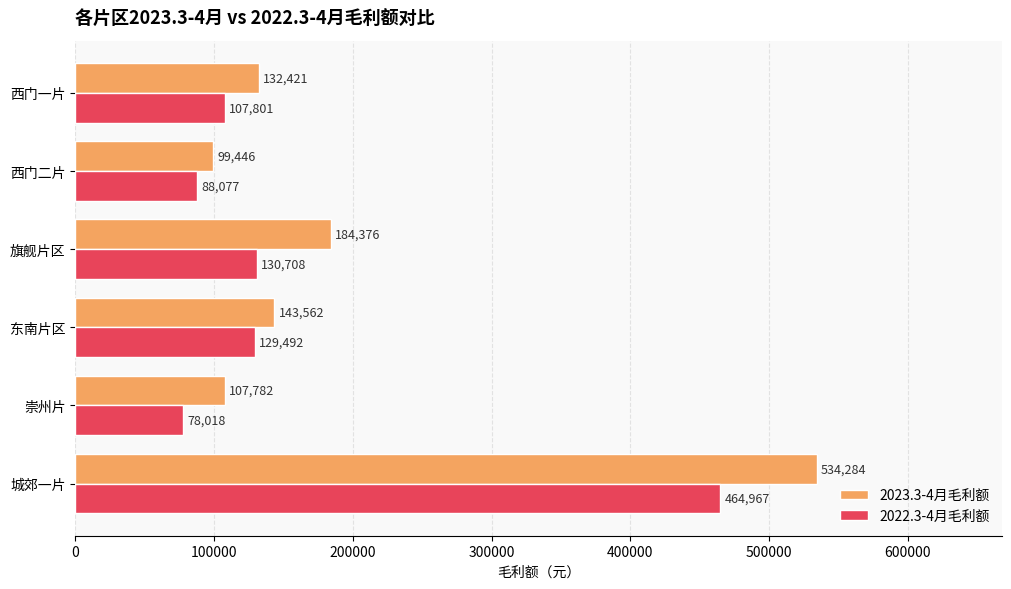

True or false: 2023.3-4月毛利额 has a value of 141449.8 at 崇州片.

False